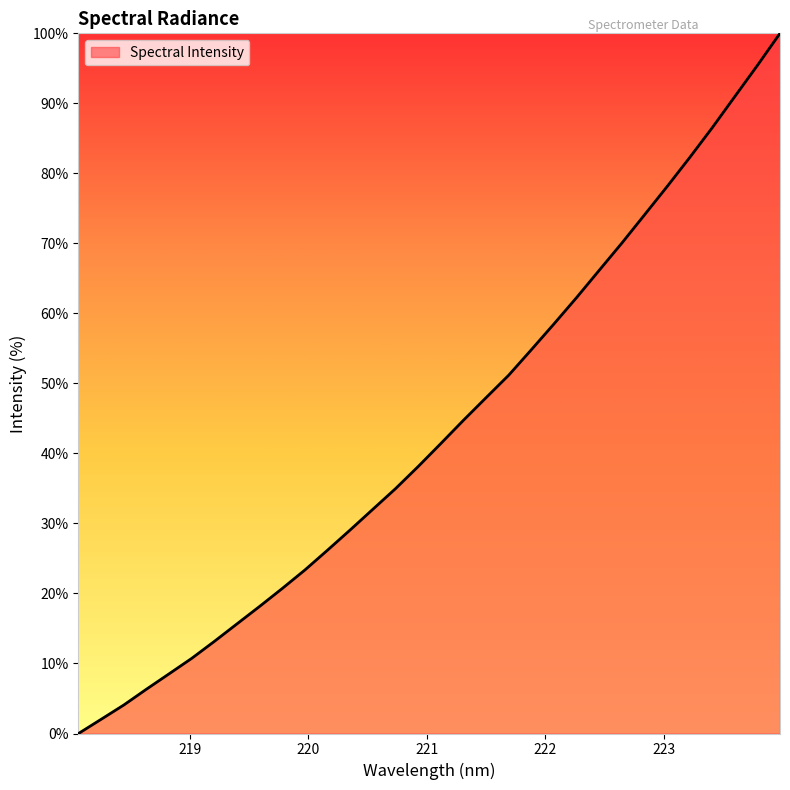

What is the maximum value shown in the chart?

100.0